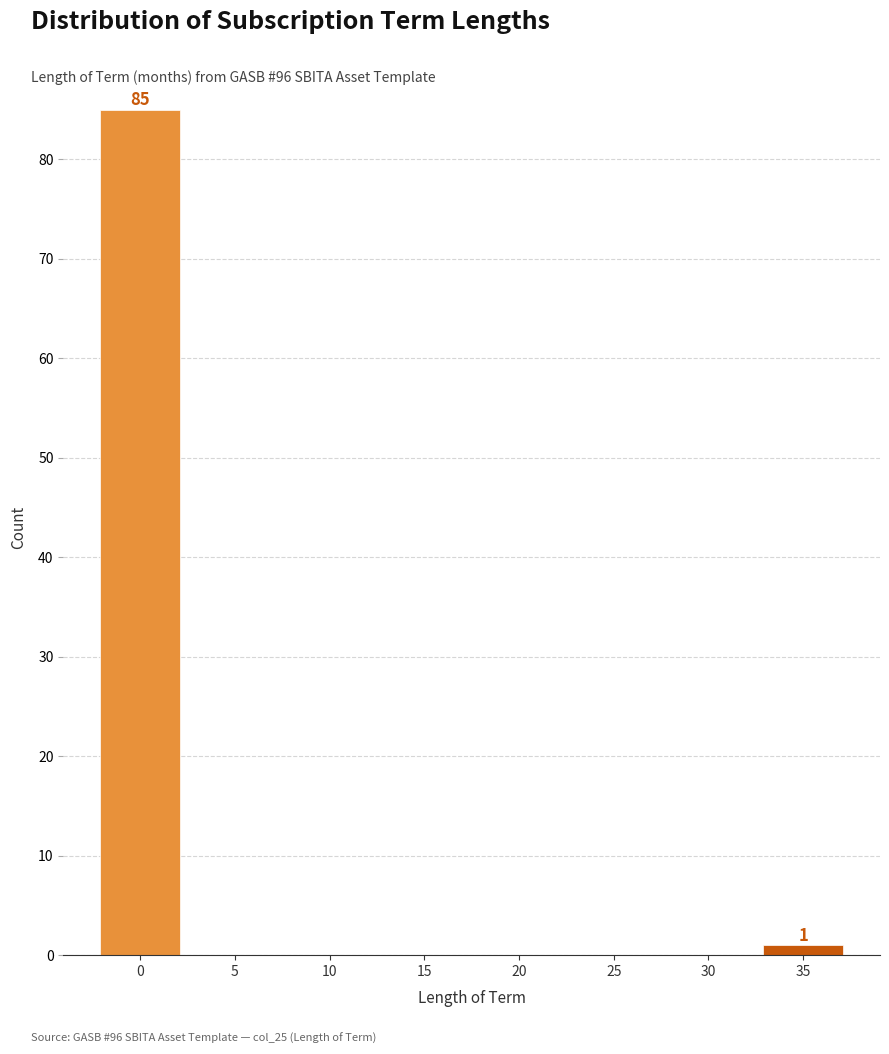

Reading right to left, what are all the values shown in this chart?

35=1	30=0	25=0	20=0	15=0	10=0	5=0	0=85